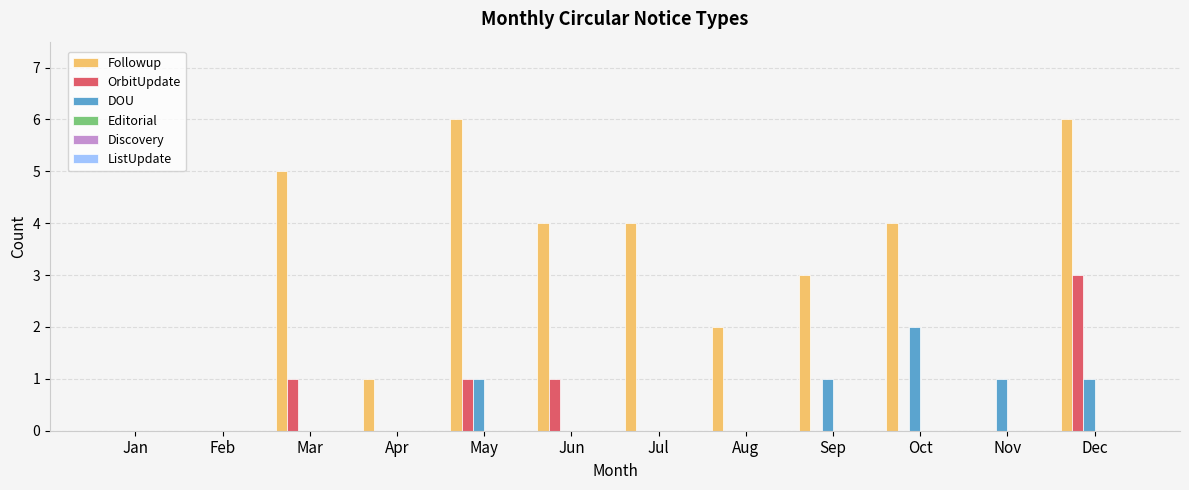

Which series has the largest total across all categories?

Followup